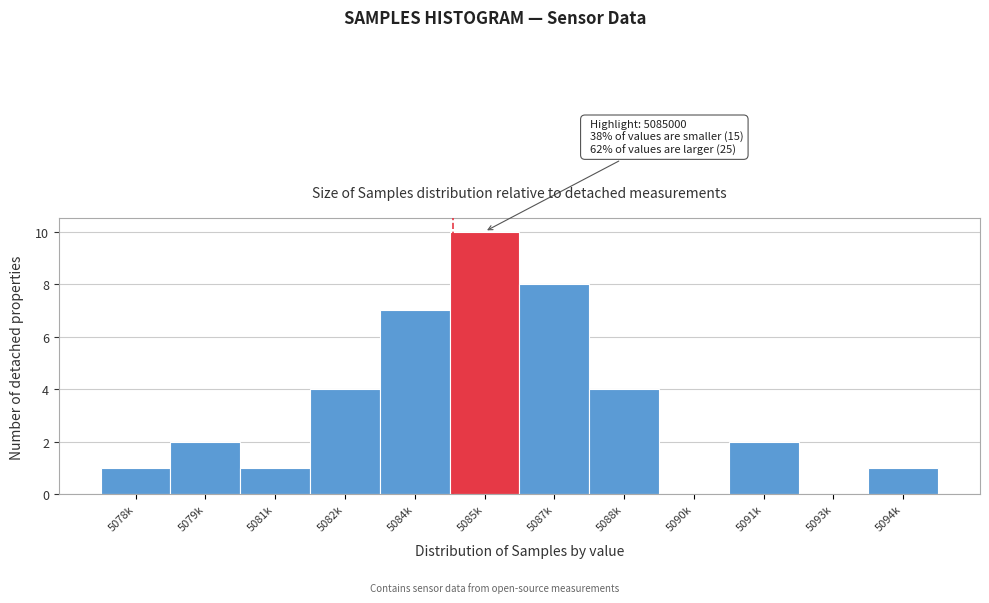

Reading left to right, transcribe all the data shown in this chart.

5078k=1	5079k=2	5081k=1	5082k=4	5084k=7	5085k=10	5087k=8	5088k=4	5090k=0	5091k=2	5093k=0	5094k=1